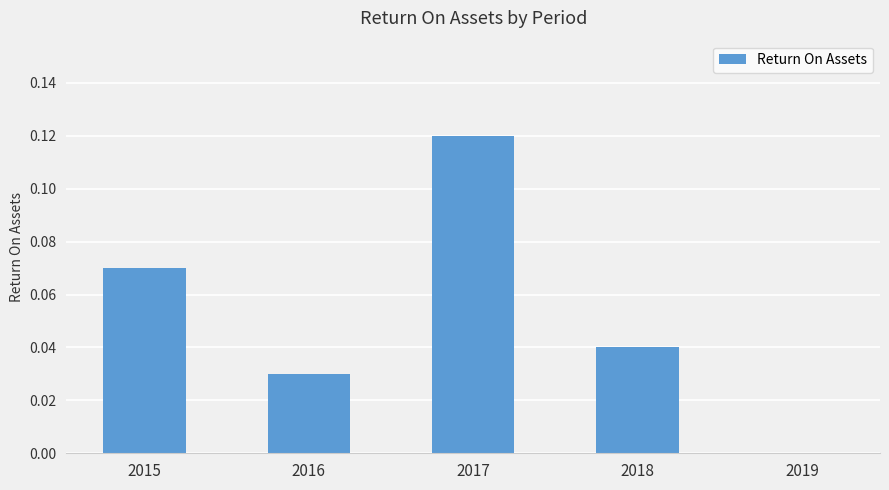

The value at 2019 is 0.0. True or false?

True